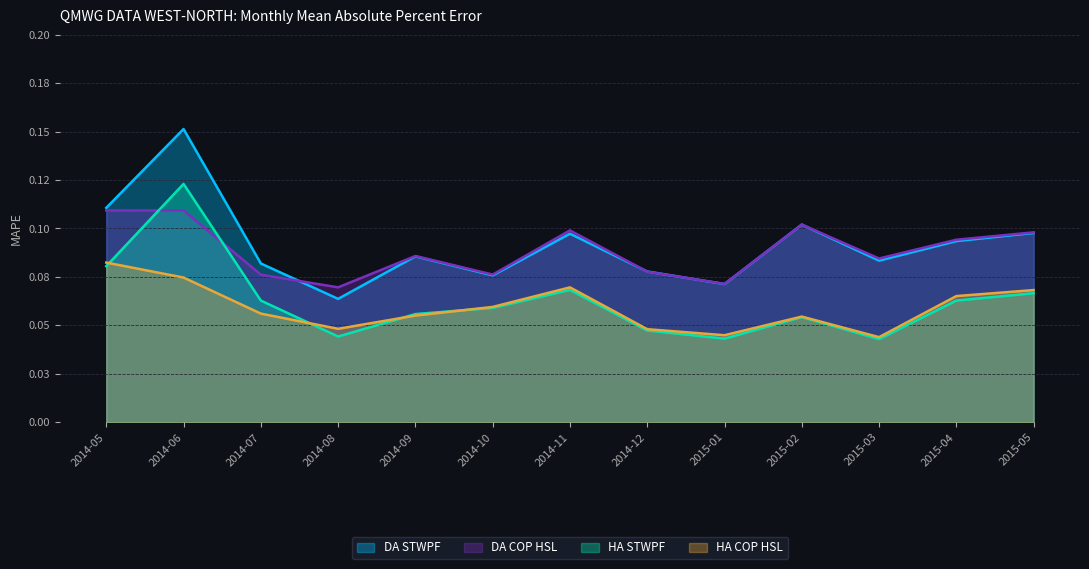

What is the total value across all series at 2015-02?

0.3